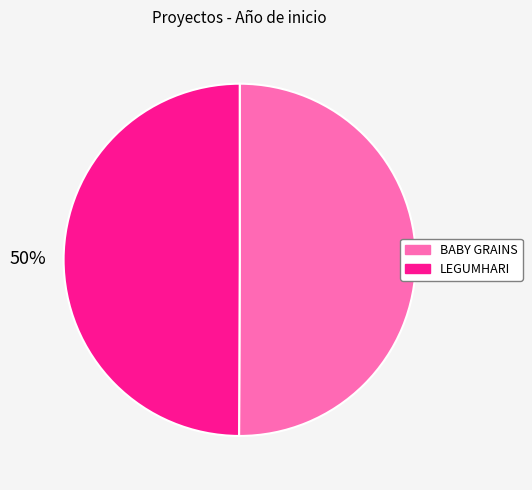

The BABY GRAINS slice represents 50% of the pie. True or false?

True